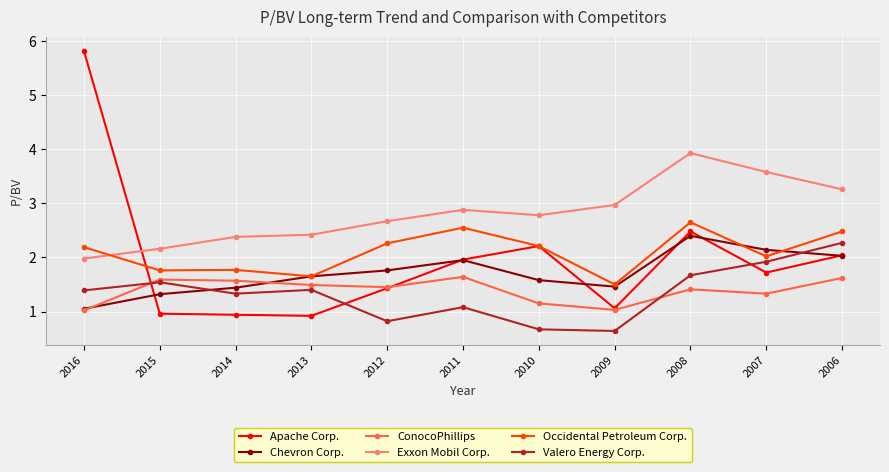

True or false: ConocoPhillips has a value of 2.2 at 2008.

False